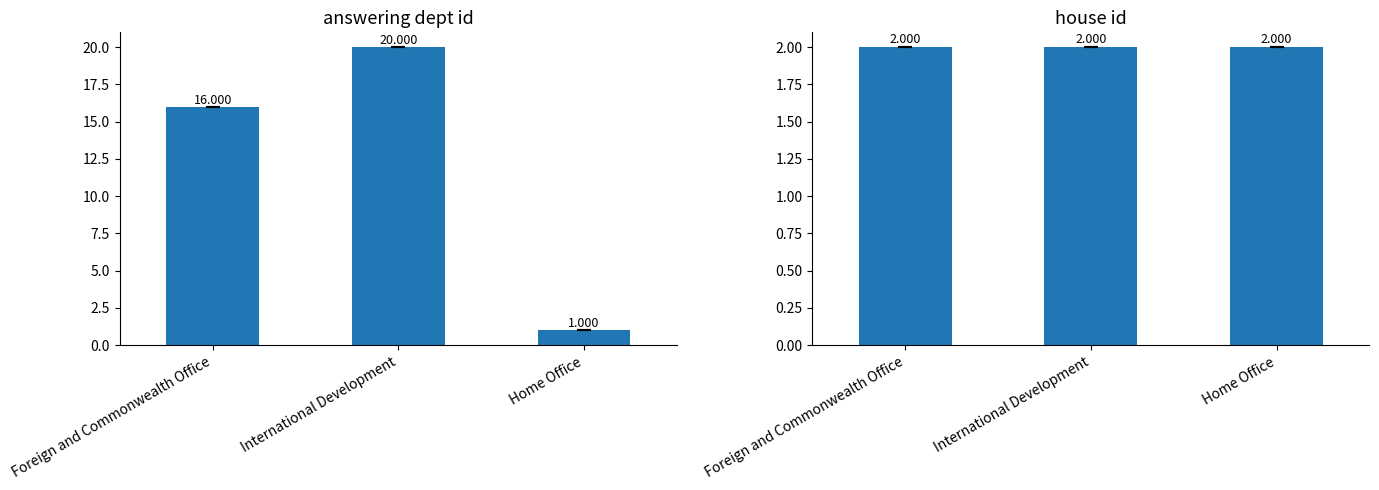

Is it true that house id equals 2 at International Development?

True